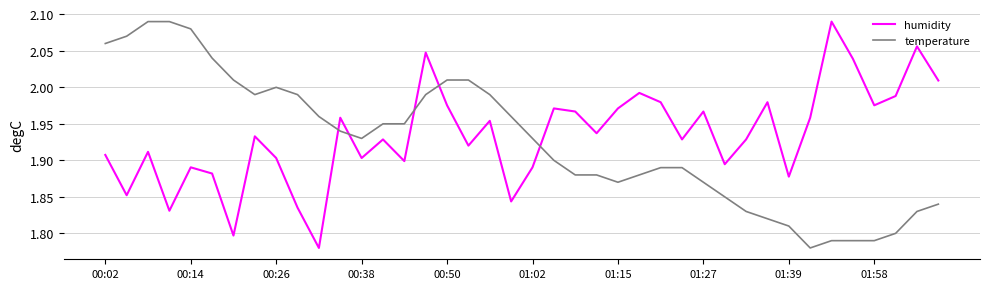

How many times do temperature and humidity cross each other?

5